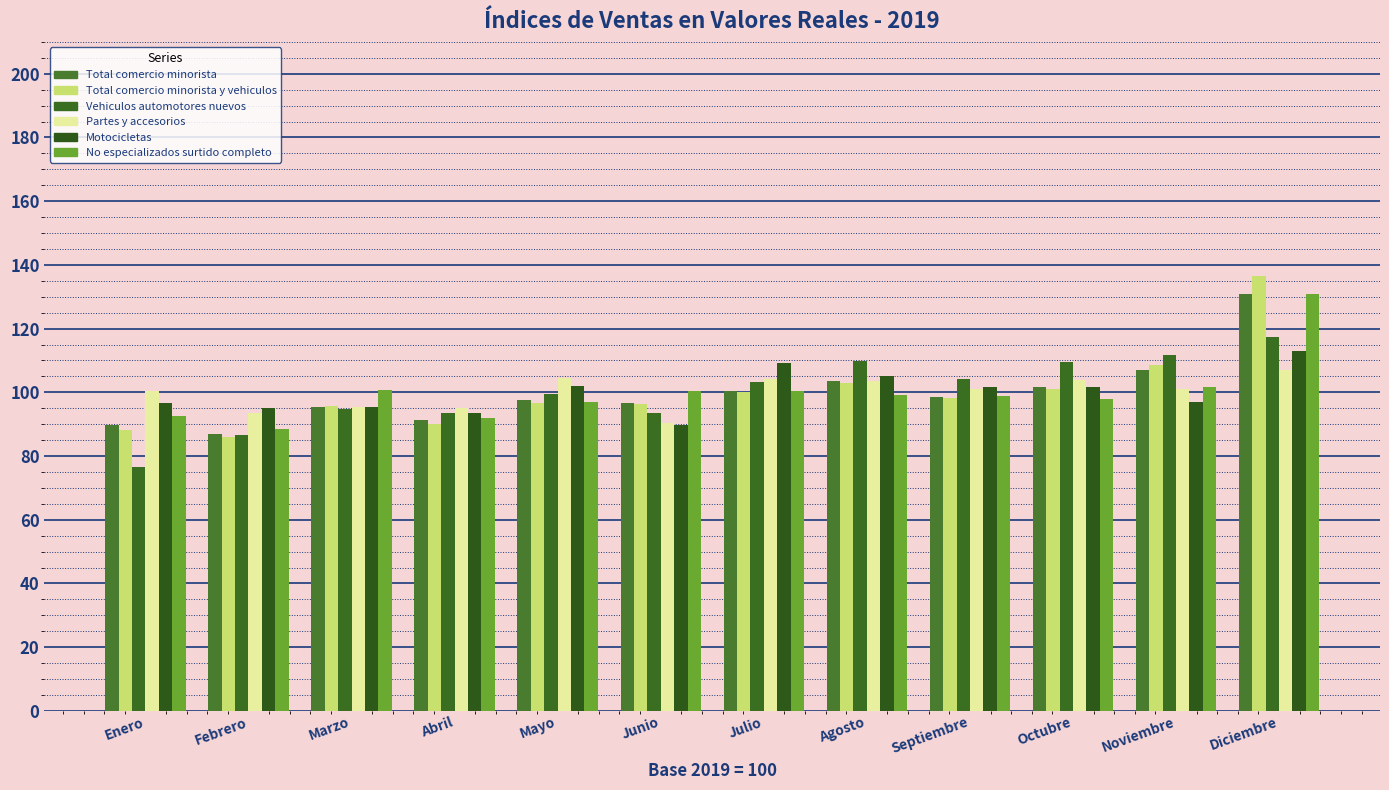

What is the label of the 3rd bar from the right?

Octubre